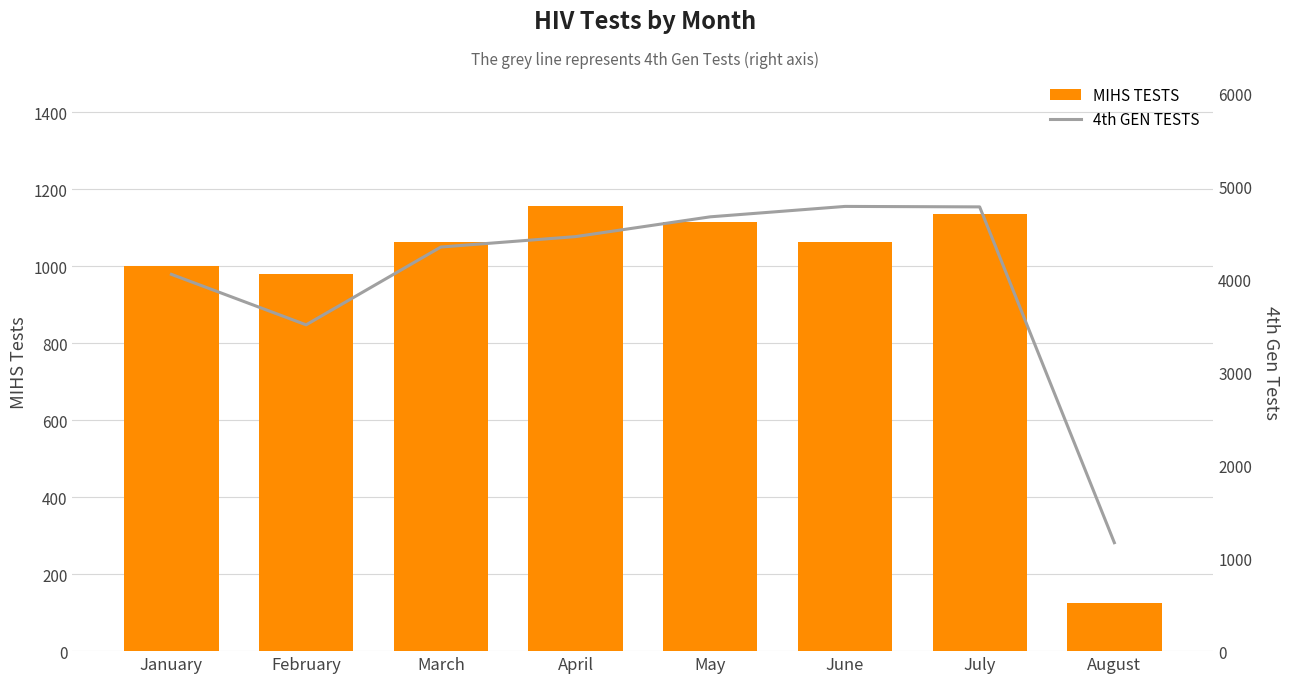

What is the spread (max minus min) of values at January?

3053